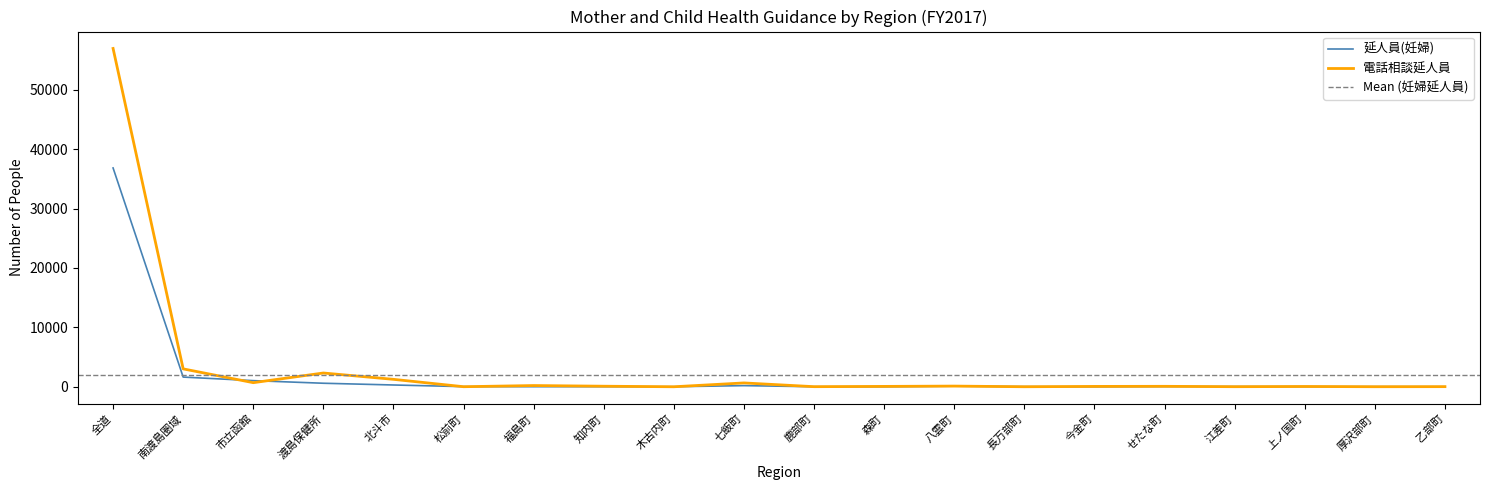

Between which two adjacent categories do 延人員(妊婦) and 電話相談延人員 first intersect?

南渡島圏域 and 市立函館